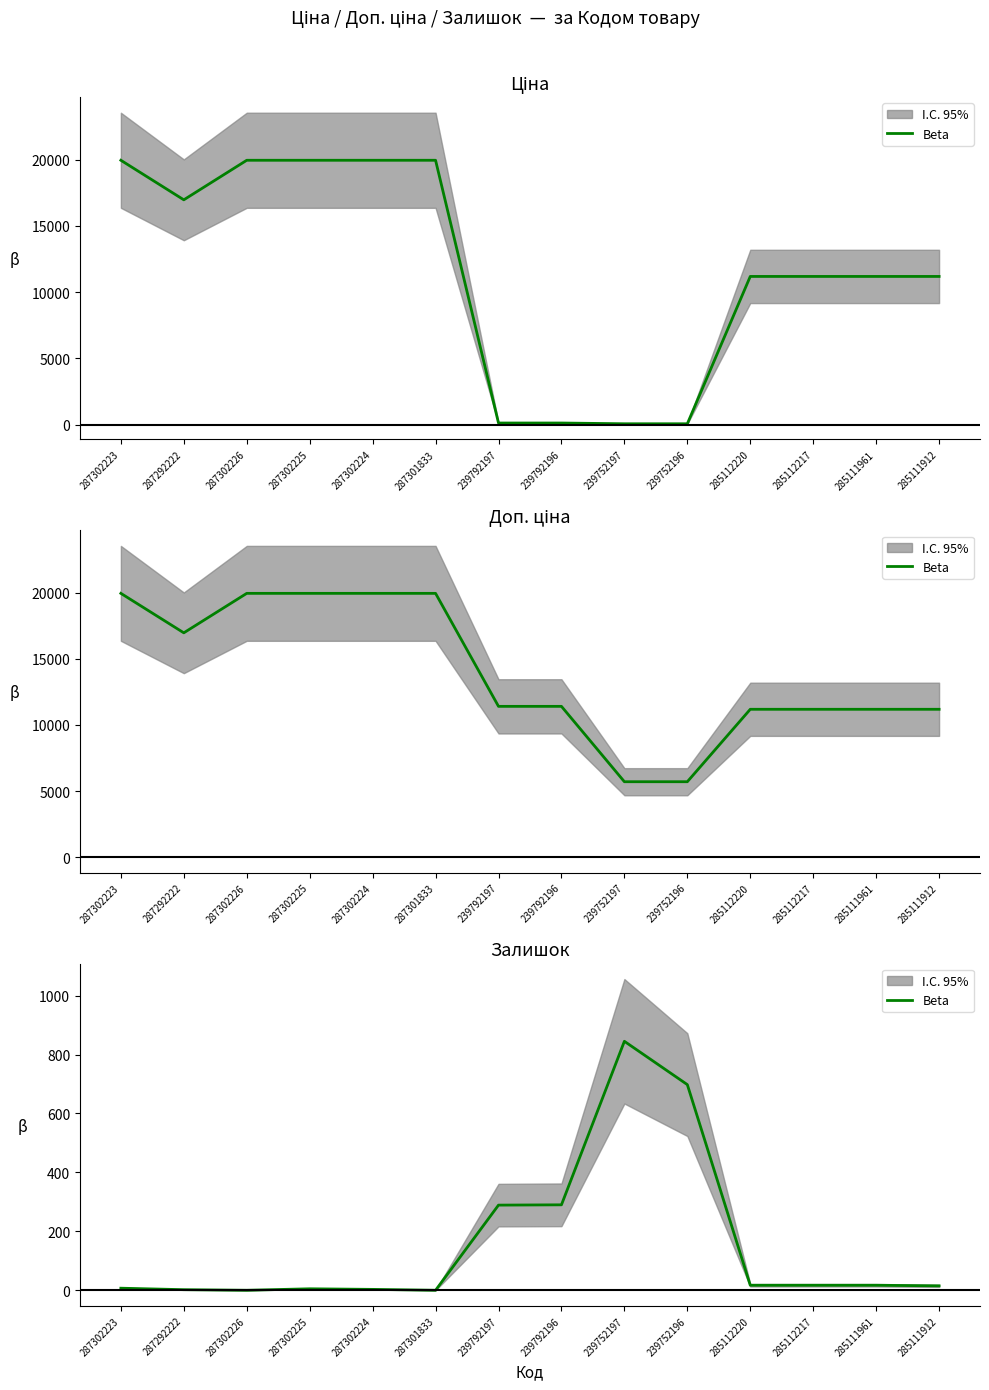

What is the label of the 6th point from the left?

287301833